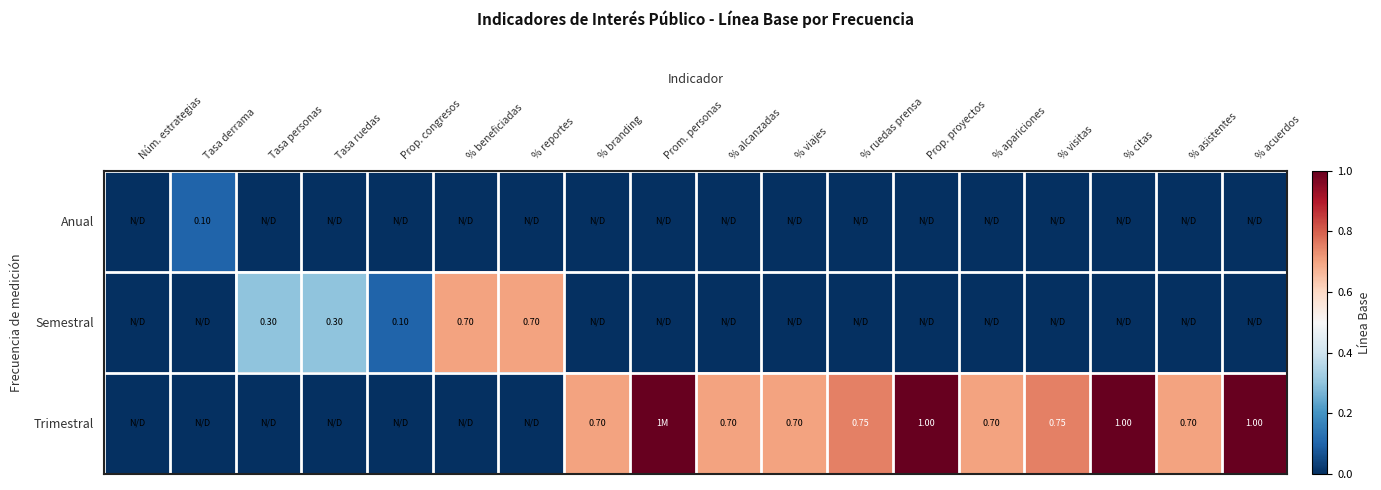

Which label corresponds to the largest value in the chart?

Prom. personas